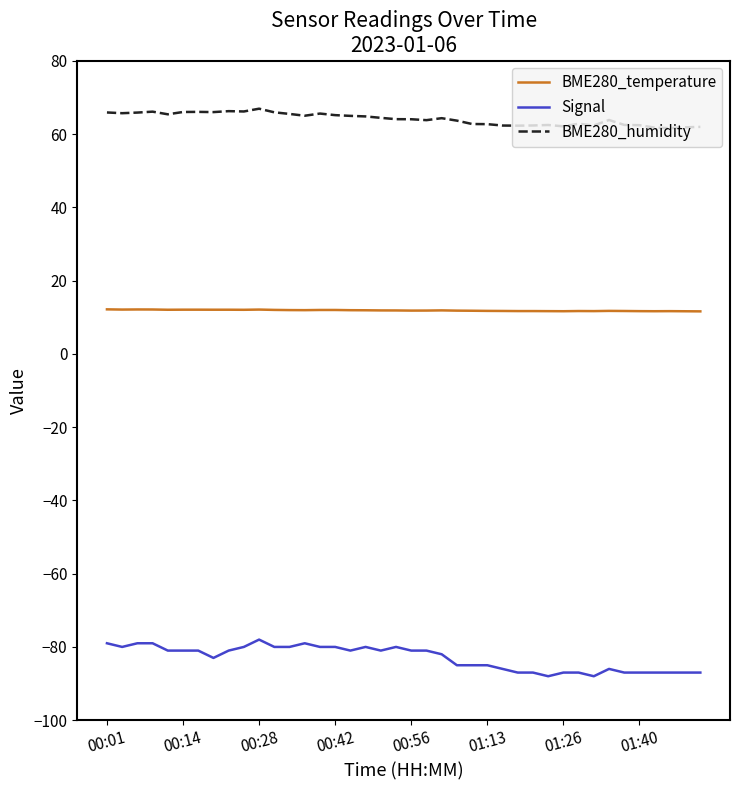

List the series in order of their overall mean, highest first.

BME280_humidity, BME280_temperature, Signal